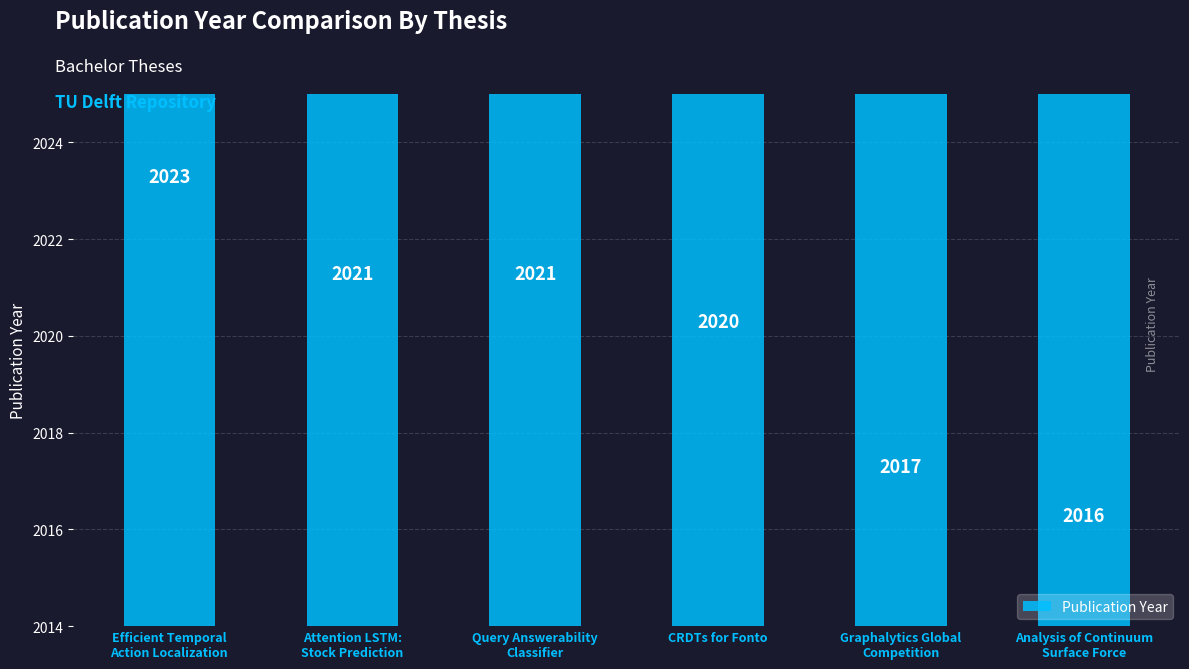

Reading left to right, transcribe all the data shown in this chart.

Efficient Temporal
Action Localization=2023	Attention LSTM:
Stock Prediction=2021	Query Answerability
Classifier=2021	CRDTs for Fonto=2020	Graphalytics Global
Competition=2017	Analysis of Continuum
Surface Force=2016